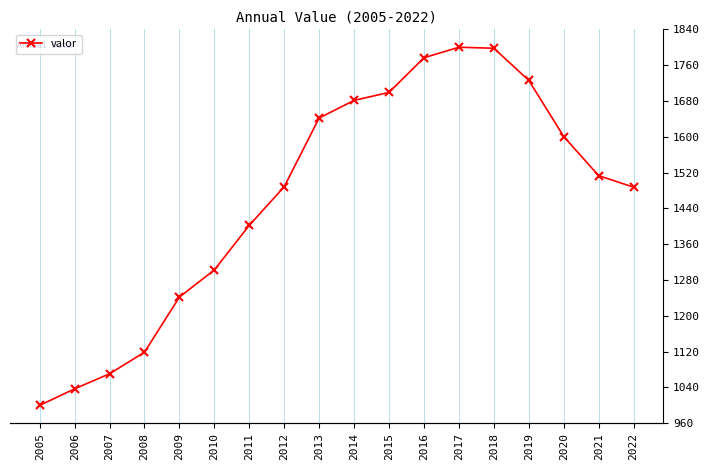

How many lines are shown in the chart?

1